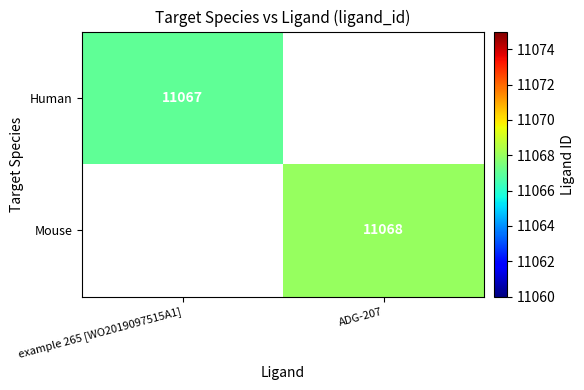

The Human series shows 11067 at example 265 [WO2019097515A1]. True or false?

True